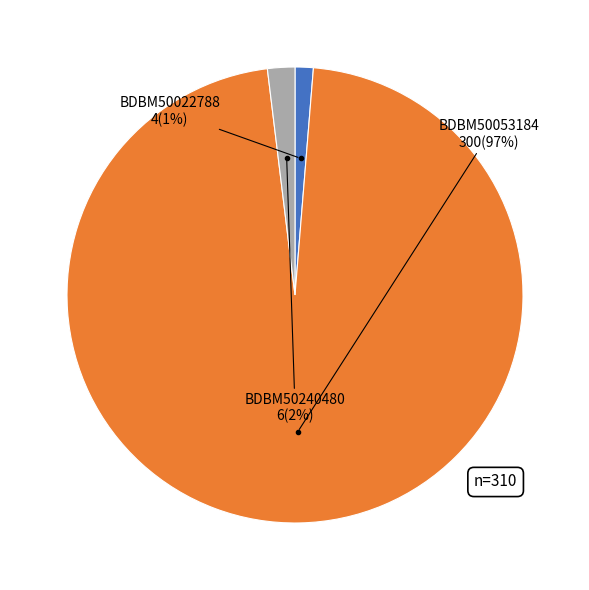

What percentage is the BDBM50022788 slice, to the nearest percent?

1%